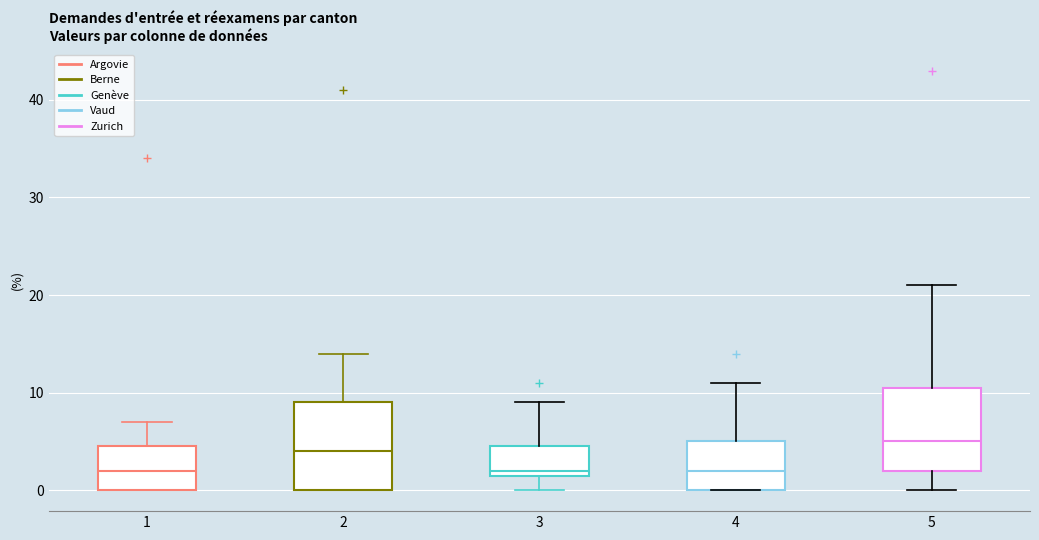

Reading left to right, transcribe this box plot: for each box, give where its median line is, the range the box spans, and where its two whiskers end, as read against the y-axis. The values are not printed on the chart, so give them approximately, as read against the axis.

1: median 2, box 0 to 5, whiskers 0 to 7
2: median 4, box 0 to 9, whiskers 0 to 14
3: median 2 (just above the box's lower edge), box 2 to 5, whiskers 0 to 9
4: median 2, box 0 to 5, whiskers 0 to 11
5: median 5, box 2 to 11, whiskers 0 to 21